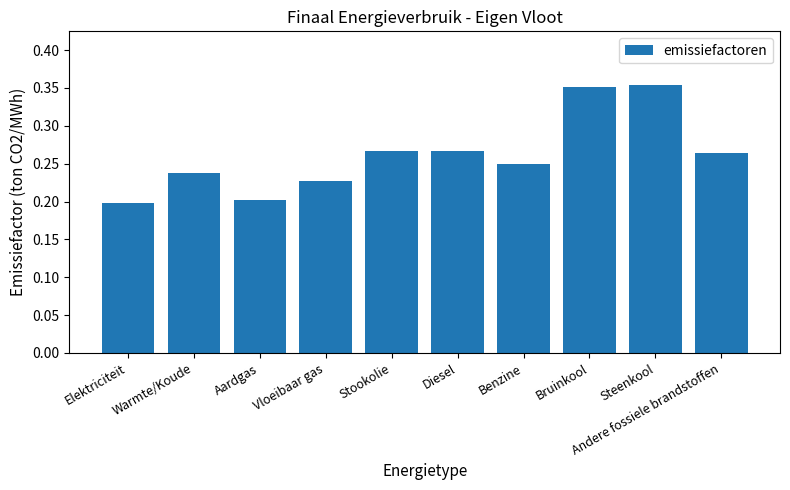

What position from the left is Warmte/Koude?

2